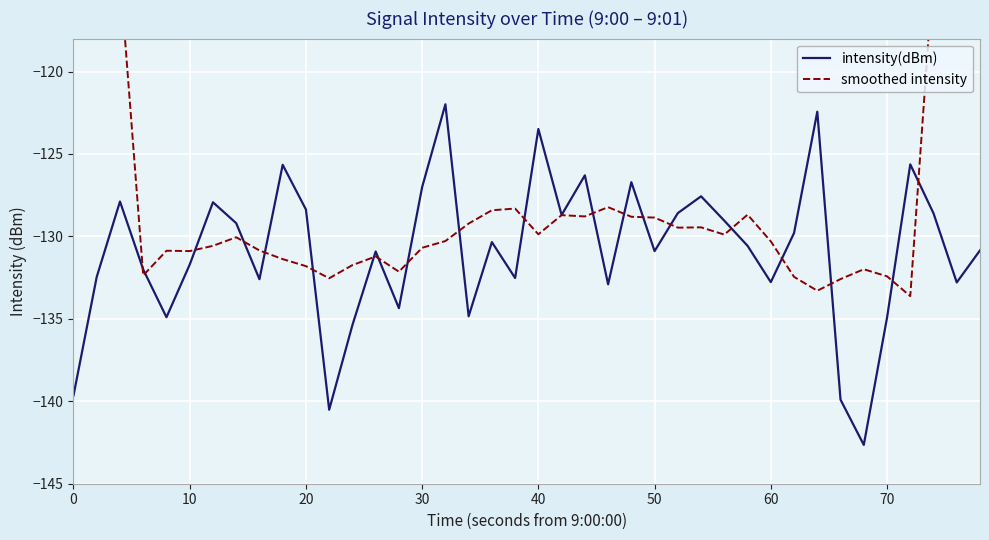

True or false: intensity(dBm) has a value of -123.5 at 40.

True